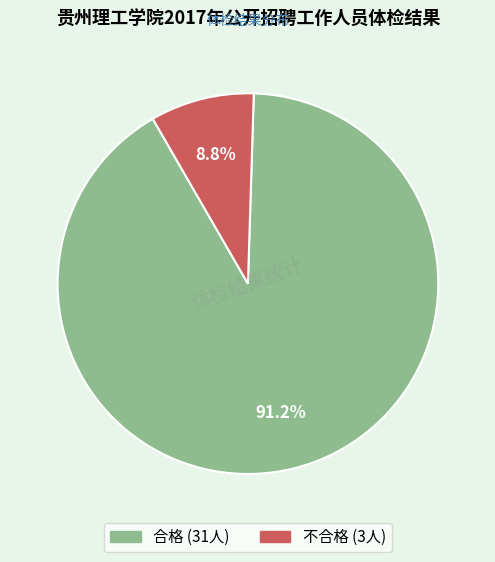

What percentage is the 不合格 slice, to the nearest percent?

9%